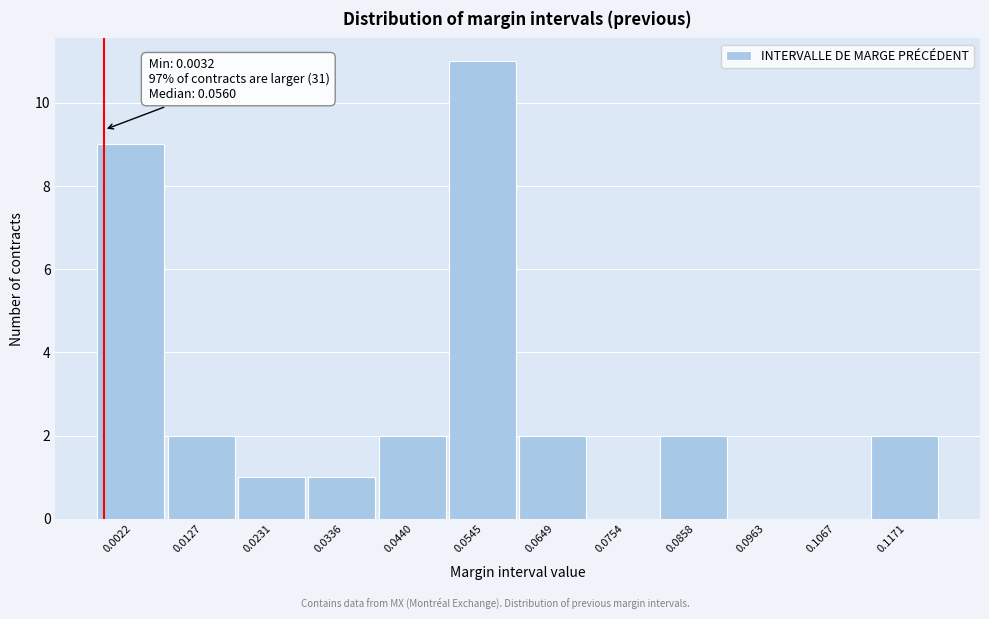

Reading left to right, extract all data points from this chart.

0.0022=9	0.0127=2	0.0231=1	0.0336=1	0.0440=2	0.0545=11	0.0649=2	0.0754=0	0.0858=2	0.0963=0	0.1067=0	0.1171=2